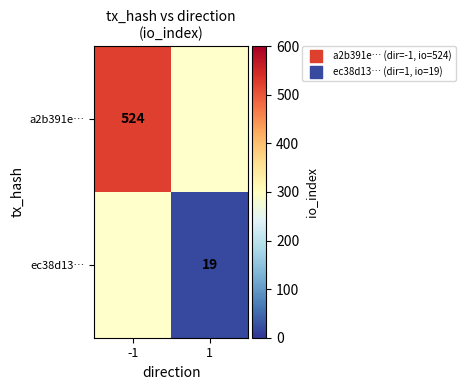

The value of ec38d13… at 1 is 5. True or false?

False